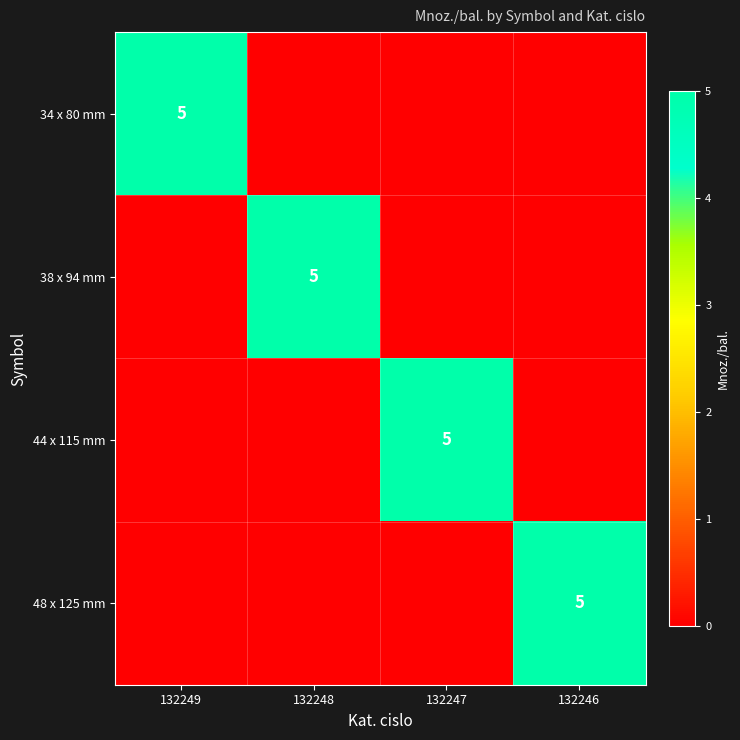

The 38 x 94 mm series shows 2 at 132248. True or false?

False